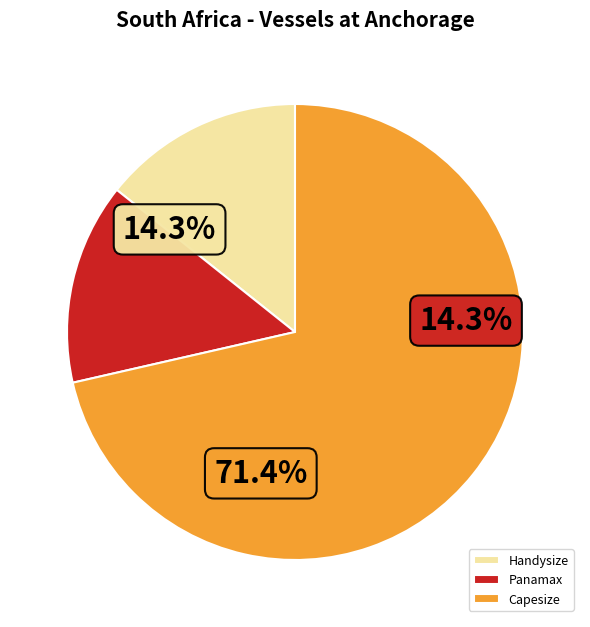

Is it true that Panamax is 8% of the pie?

False